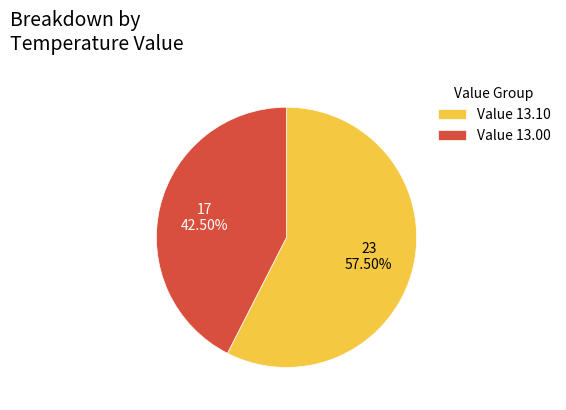

Does Value 13.10 represent more than half of the total?

Yes